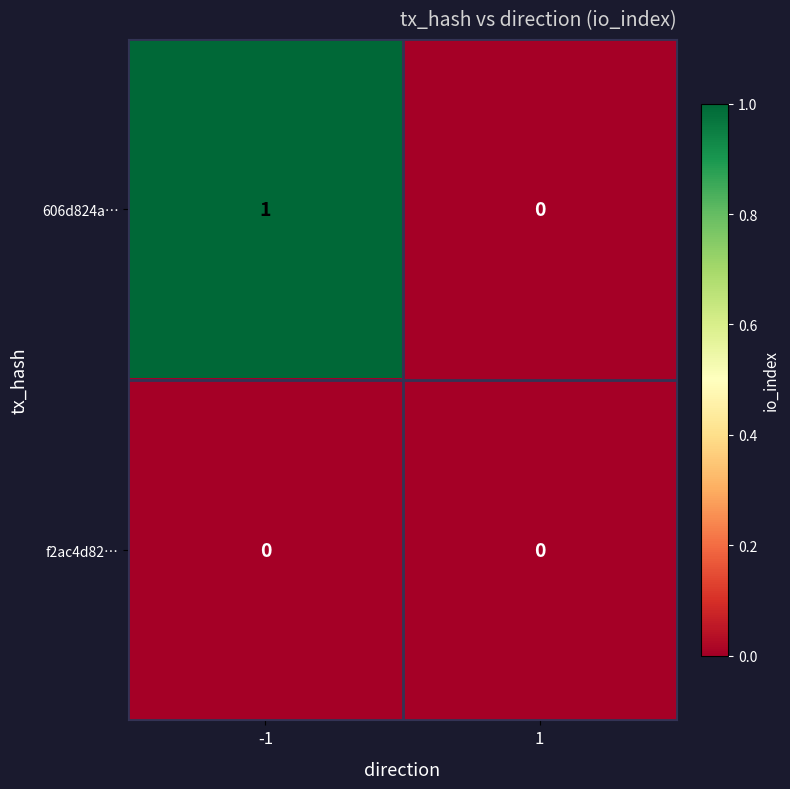

Which series changed the most between -1 and 1?

606d824a…